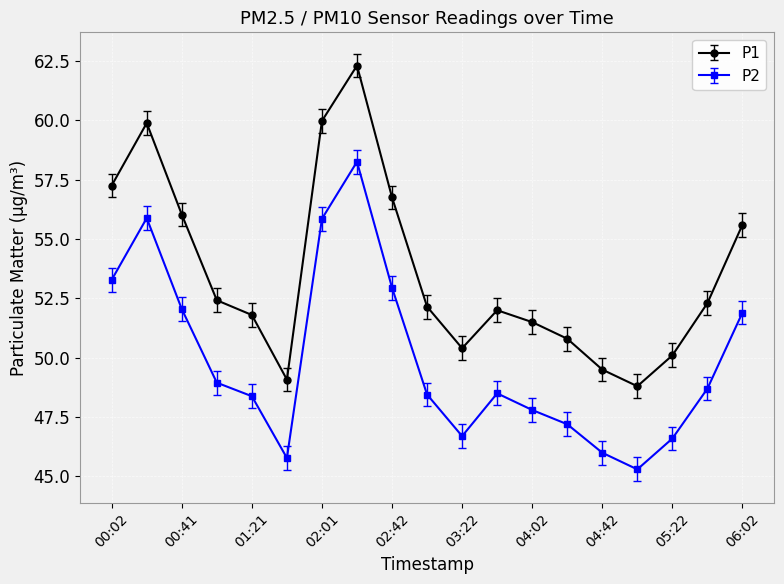

What is the average value of the P2 series?

49.9